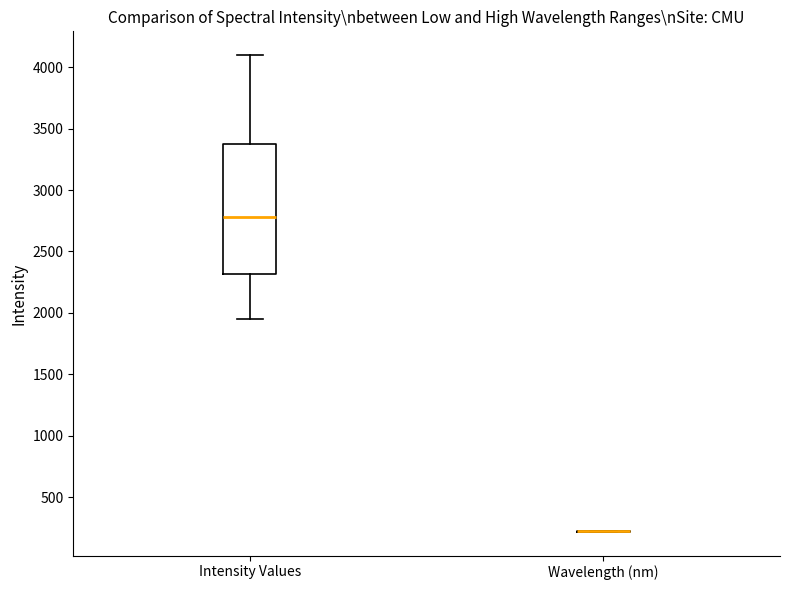

Reading left to right, transcribe this box plot: for each box, give where its median line is, the range the box spans, and where its two whiskers end, as read against the y-axis. The values are not printed on the chart, so give them approximately, as read against the axis.

Intensity Values: median 2800, box 2300 to 3400, whiskers 1950 to 4100
Wavelength (nm): box collapsed to a line at 200, whiskers 200 to 200